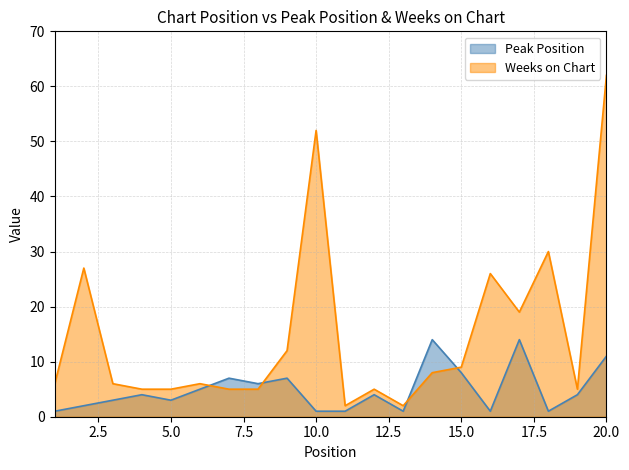

Reading left to right, extract all data points from this chart.

Peak Position: 1	2	3	4	3	5	7	6	7	1	1	4	1	14	8	1	14	1	4	11
Weeks on Chart: 6	27	6	5	5	6	5	5	12	52	2	5	2	8	9	26	19	30	5	62